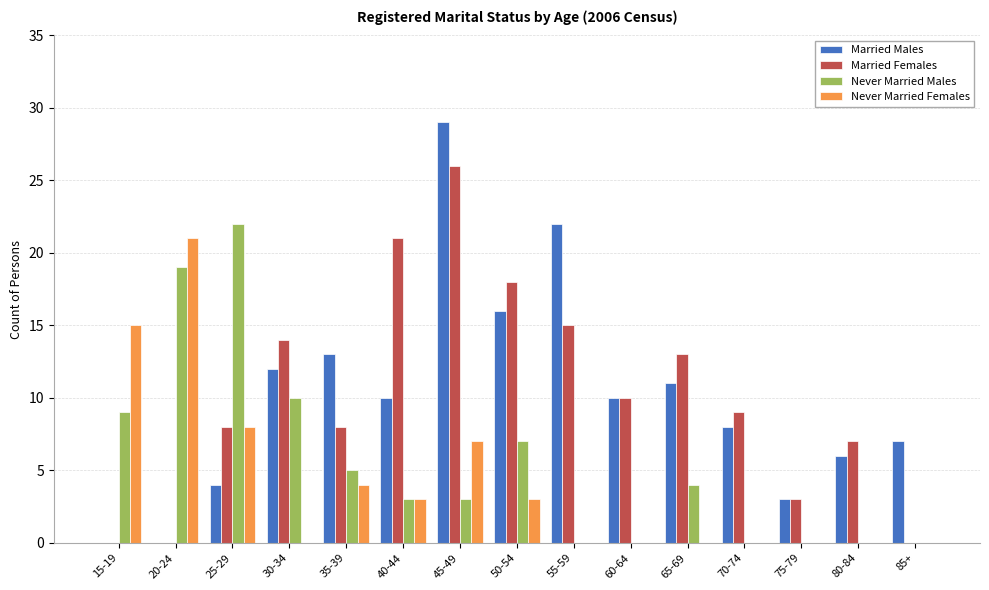

What is the highest value of the Never Married Females series?

21